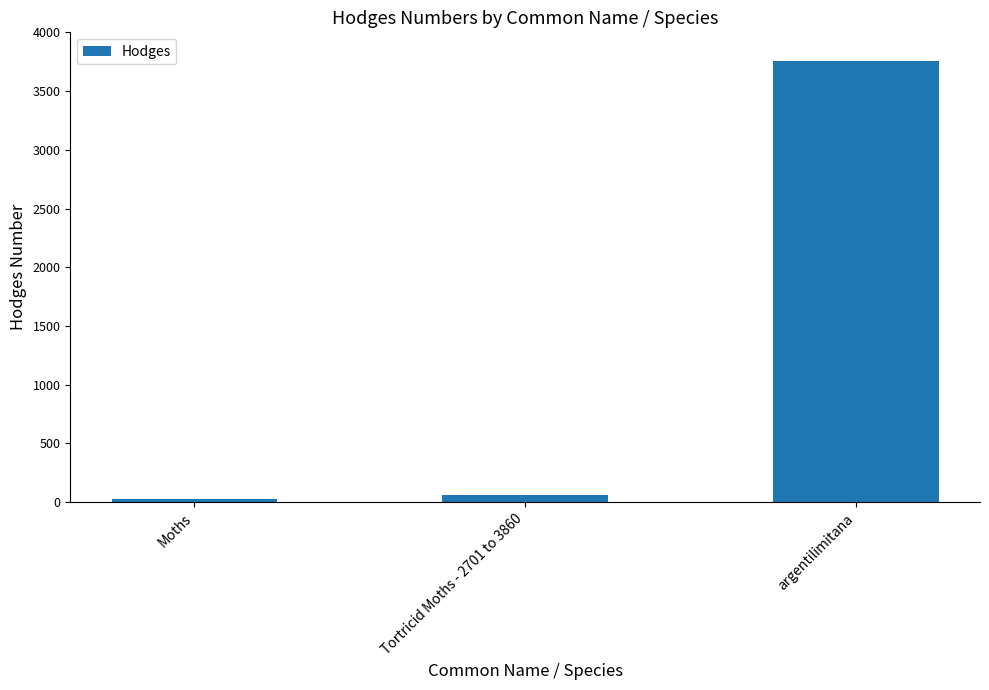

Does the chart contain stacked bars?

No